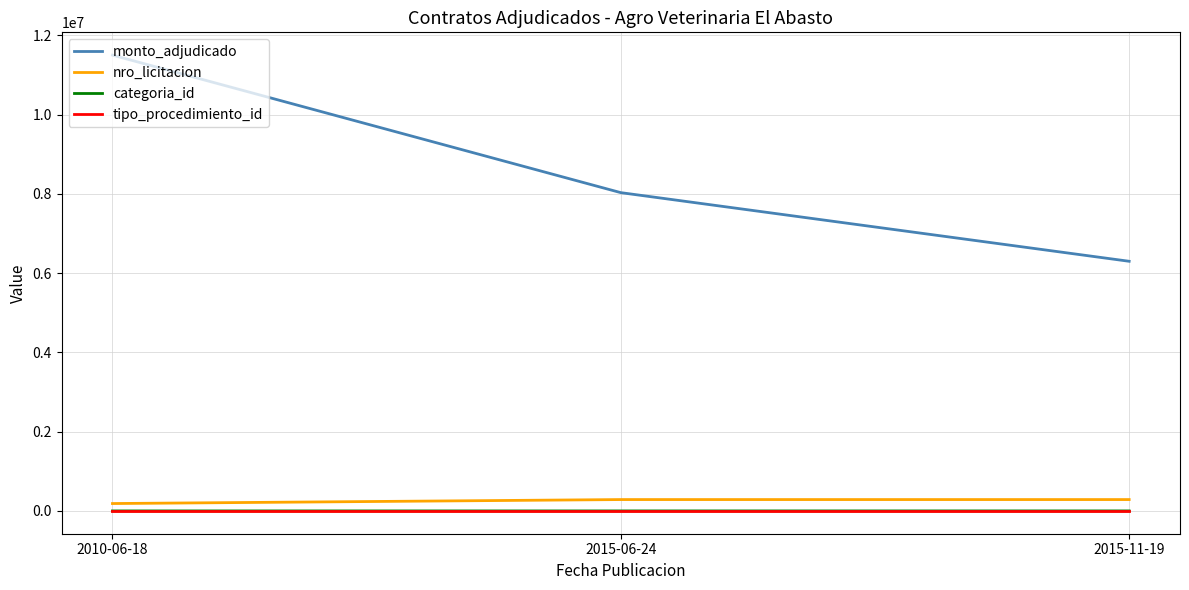

Which series has the largest range (max minus min)?

monto_adjudicado